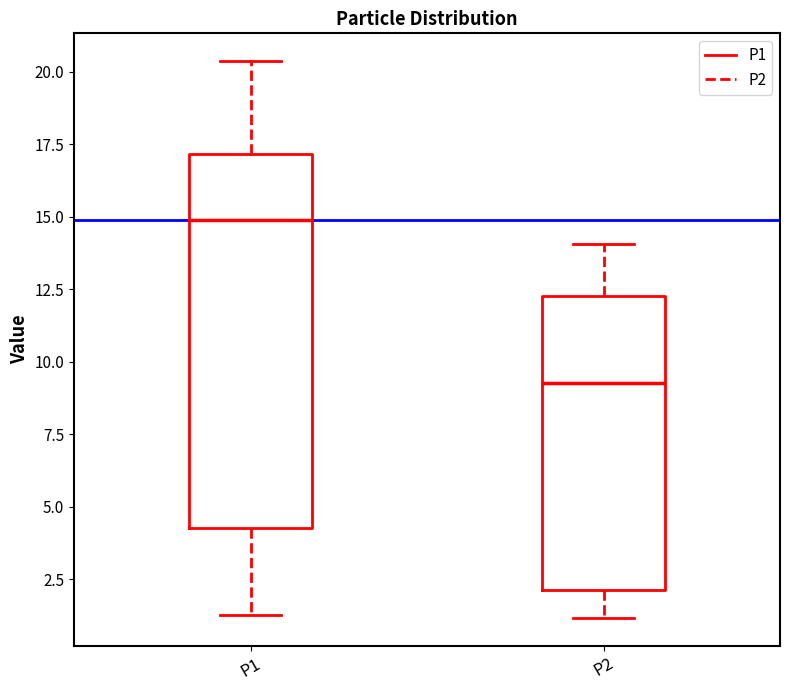

Which box has the lowest median line?

P2